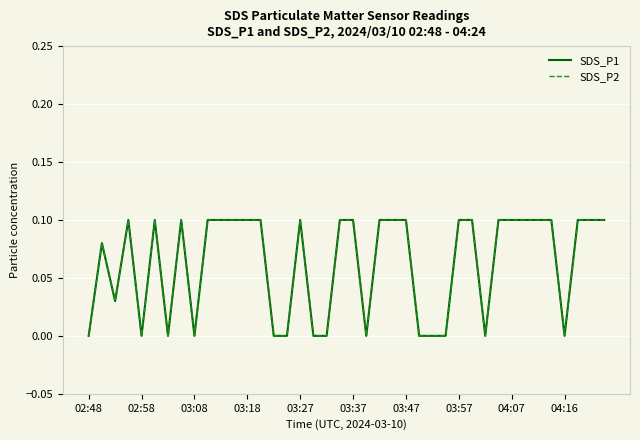

Does the chart have visible grid lines?

Yes